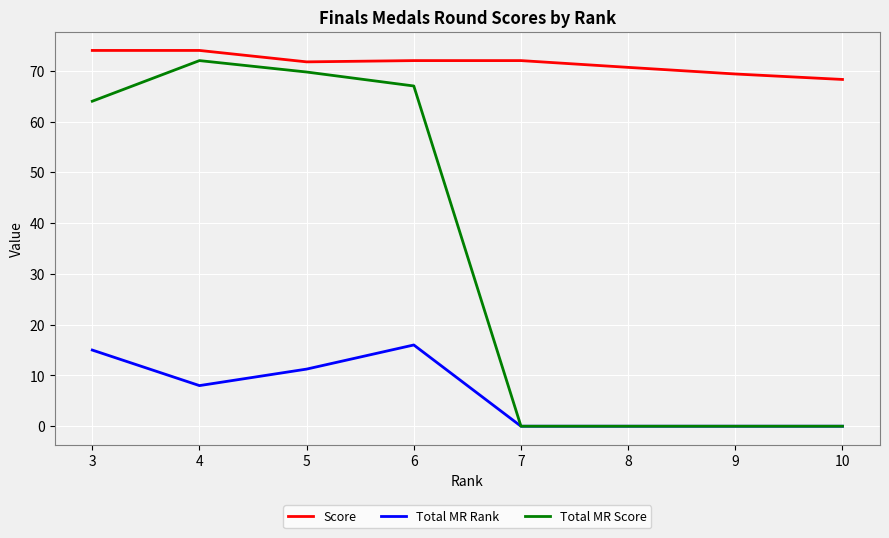

What is the total value across all series at 3?

153.0